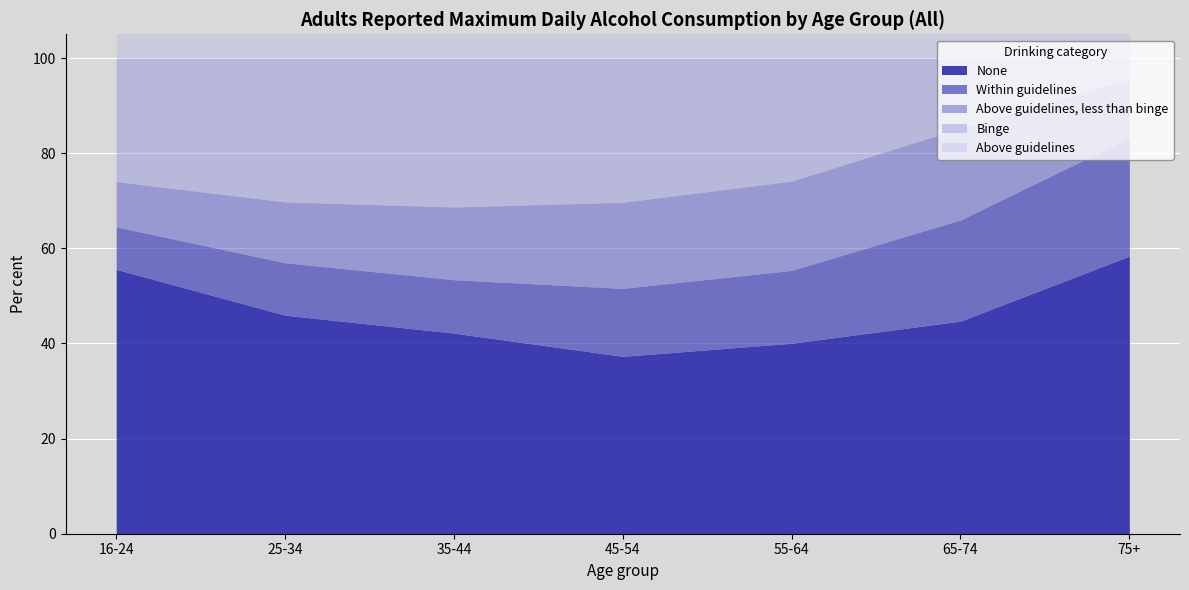

What is the lowest value of the Above guidelines series?

16.8